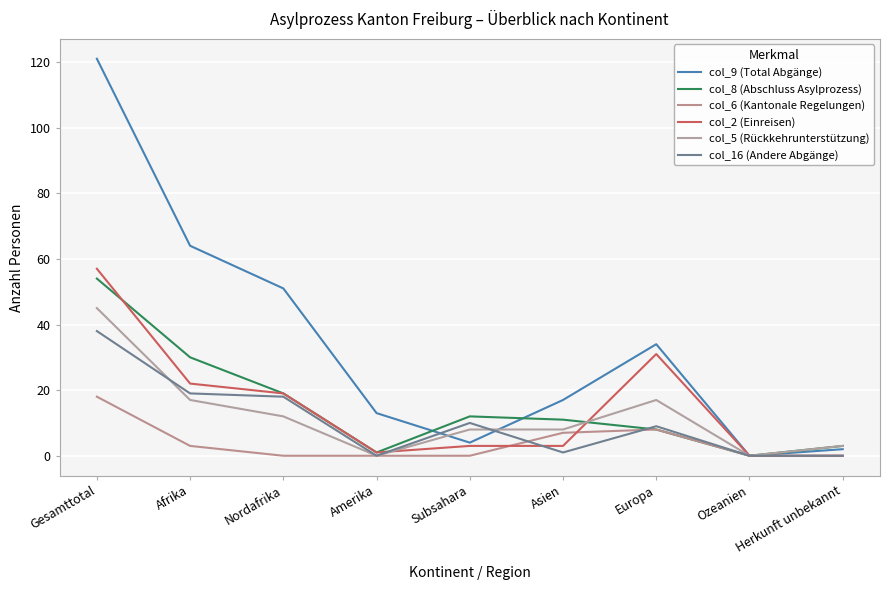

What position from the right is Gesamttotal?

9